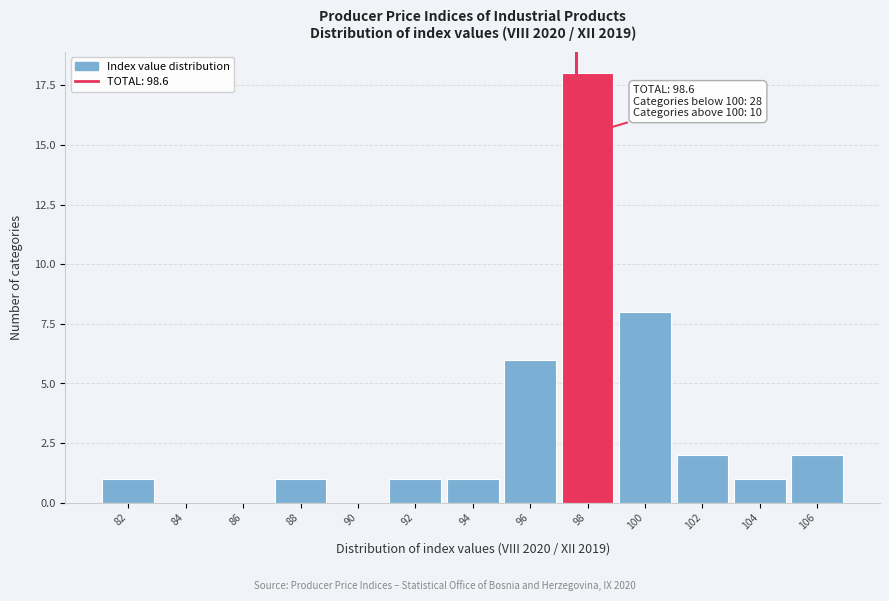

Reading left to right, list all the values displayed in this chart.

82=1	84=0	86=0	88=1	90=0	92=1	94=1	96=6	98=18	100=8	102=2	104=1	106=2